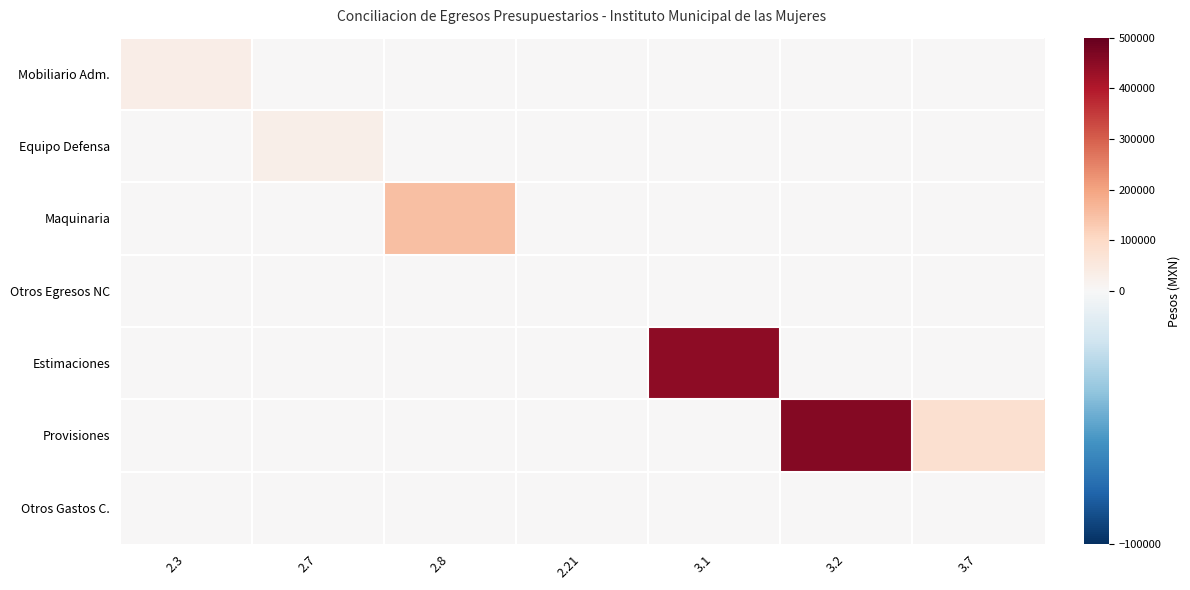

Reading left to right, what are all the values shown in this chart?

Mobiliario Adm.: 2.3=34208.4	2.7=0.0	2.8=0.0	2.21=0.0	3.1=0.0	3.2=0.0	3.7=0.0
Equipo Defensa: 2.3=0.0	2.7=29242.4	2.8=0.0	2.21=0.0	3.1=0.0	3.2=0.0	3.7=0.0
Maquinaria: 2.3=0.0	2.7=0.0	2.8=150022.4	2.21=0.0	3.1=0.0	3.2=0.0	3.7=0.0
Otros Egresos NC: 2.3=0.0	2.7=0.0	2.8=0.0	2.21=3053.4	3.1=0.0	3.2=0.0	3.7=0.0
Estimaciones: 2.3=0.0	2.7=0.0	2.8=0.0	2.21=0.0	3.1=446714.4	3.2=0.0	3.7=0.0
Provisiones: 2.3=0.0	2.7=0.0	2.8=0.0	2.21=0.0	3.1=0.0	3.2=458239.9	3.7=81452.9
Otros Gastos C.: 2.3=0.0	2.7=0.0	2.8=0.0	2.21=0.0	3.1=0.0	3.2=0.0	3.7=0.0